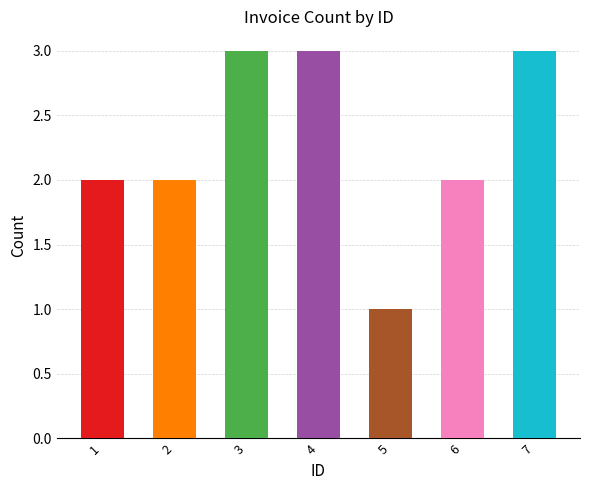

Rank the categories by value from highest to lowest.

3, 4, 7, 1, 2, 6, 5